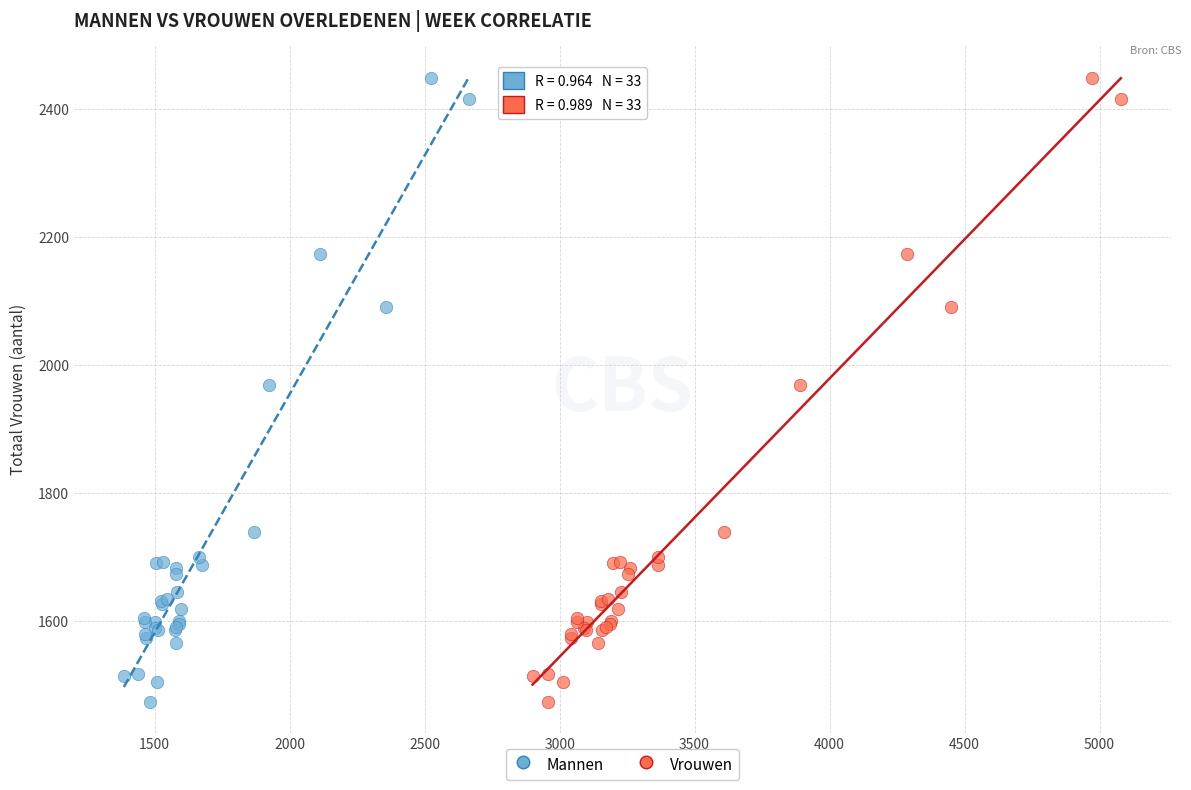

What are all the series names shown in the legend?

Mannen, Vrouwen